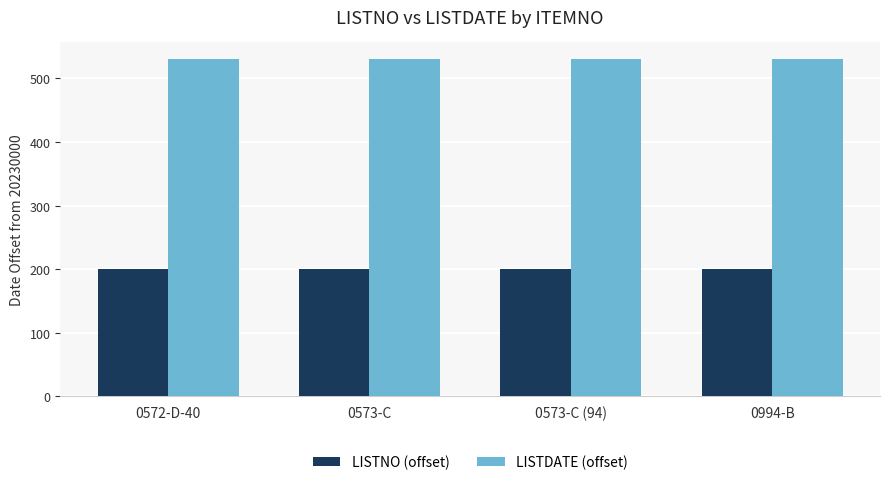

The value of LISTDATE (offset) at 0573-C (94) is 530. True or false?

True